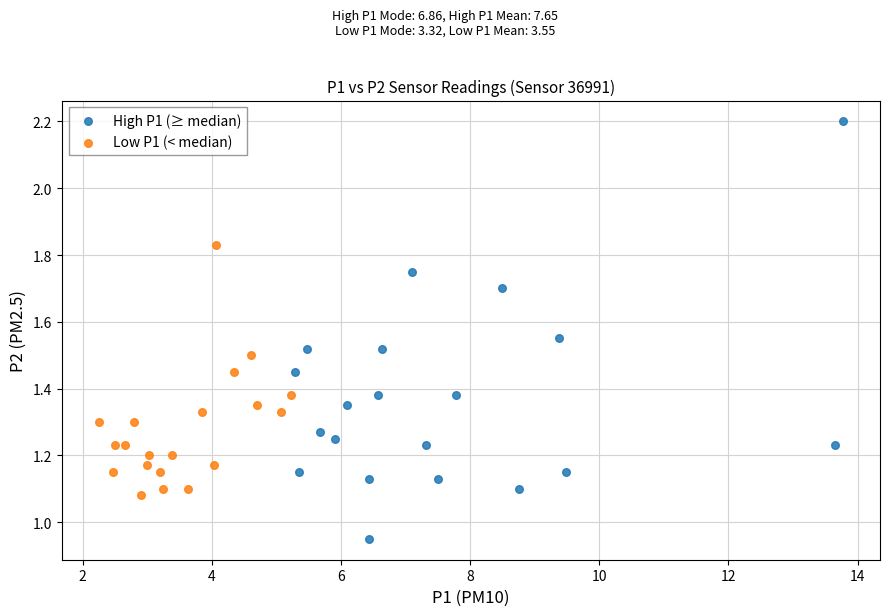

Which series has the widest spread of Y values?

High P1 (≥ median)